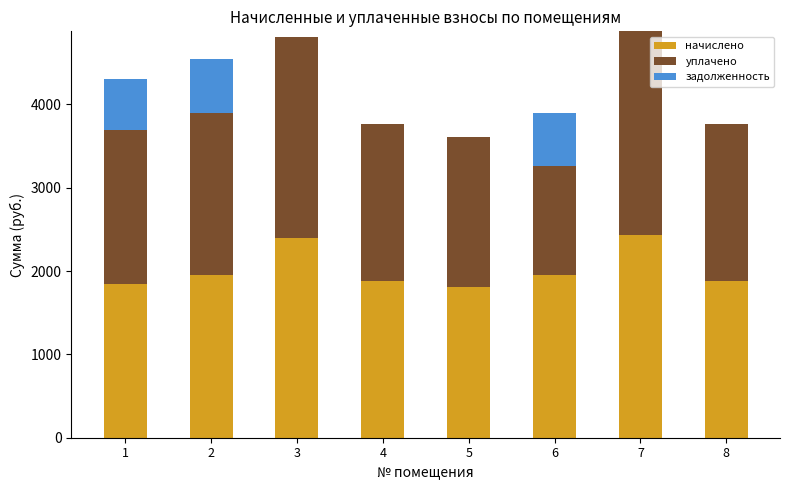

Reading left to right, list the values for the начислено series.

1=1844.0	2=1946.6	3=2401.2	4=1880.7	5=1803.7	6=1946.6	7=2437.9	8=1880.7